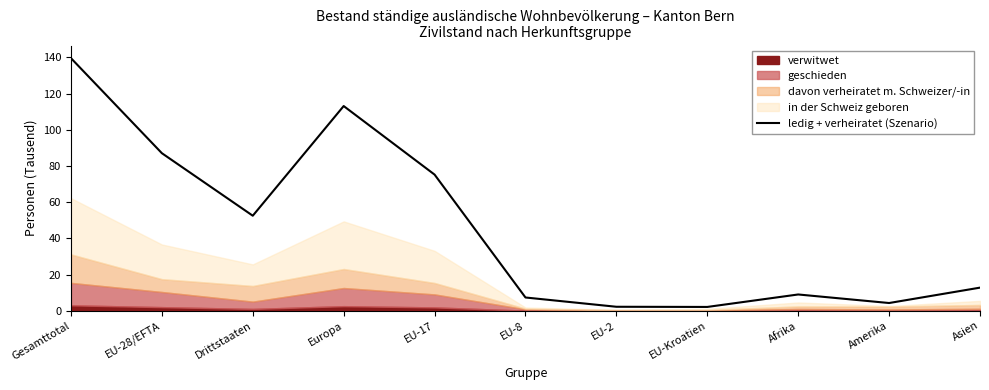

What is the change in value from EU-17 to EU-Kroatien?

-73.1